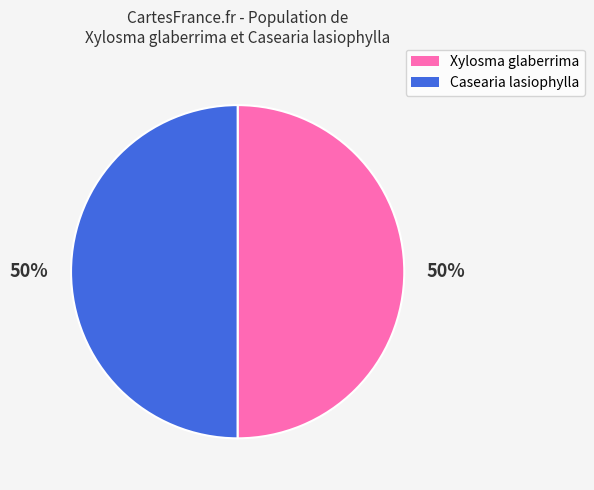

What percentage is the Casearia lasiophylla slice, to the nearest percent?

50%